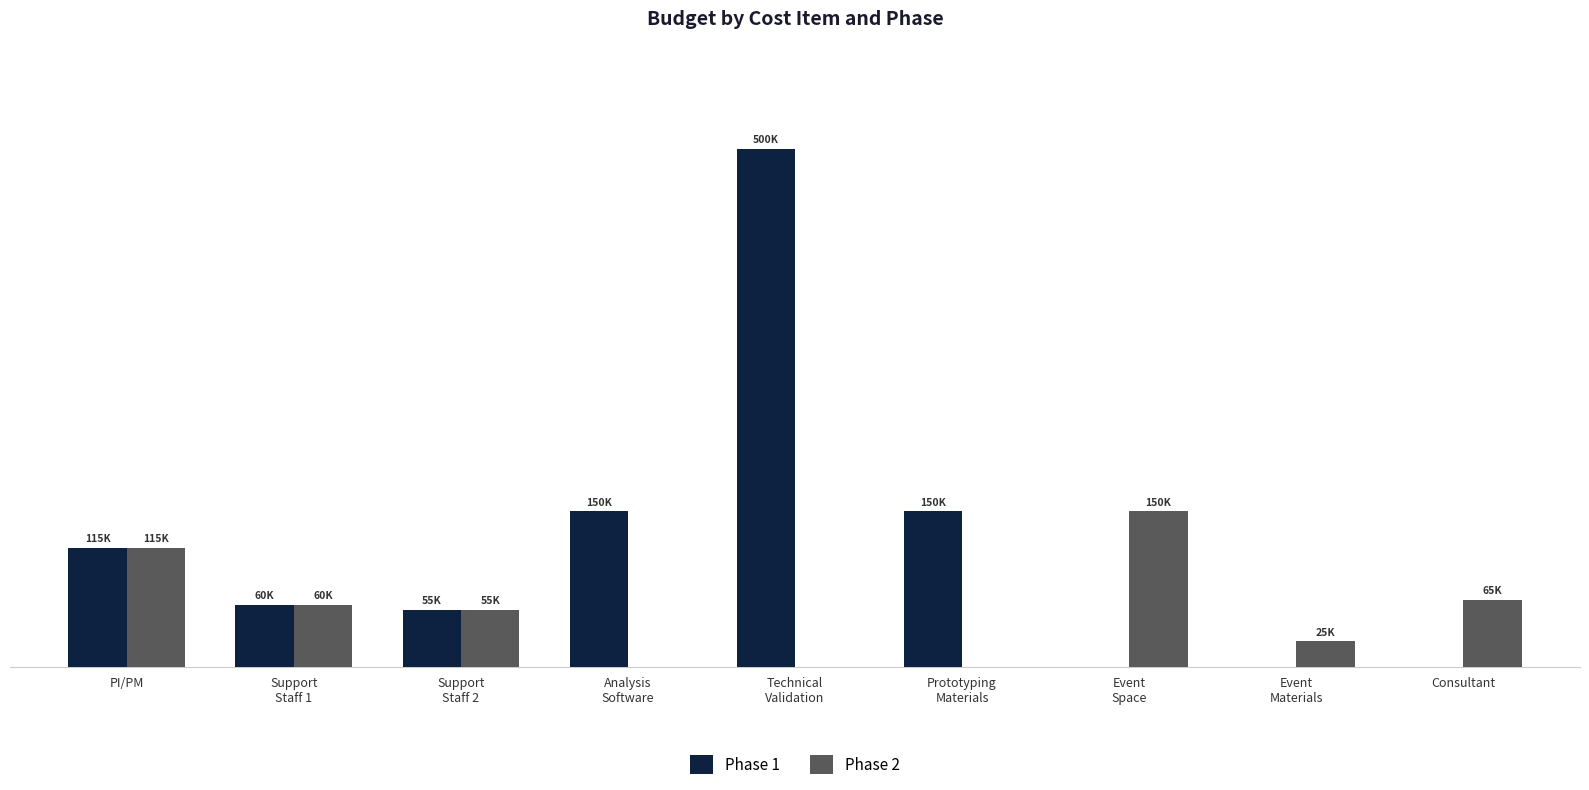

Reading left to right, list all the values displayed in this chart.

Phase 1: 115000	60000	55000	150000	500000	150000	0	0	0
Phase 2: 115000	60000	55000	0	0	0	150000	25000	65000